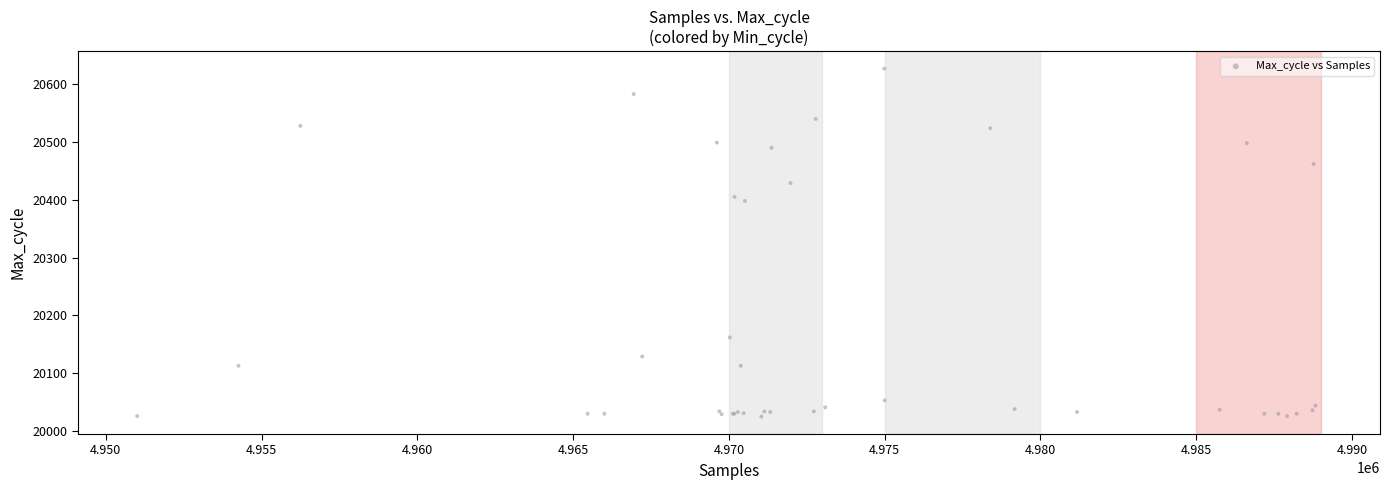

What Y value in the scatter plot is closest to 20326?

20398